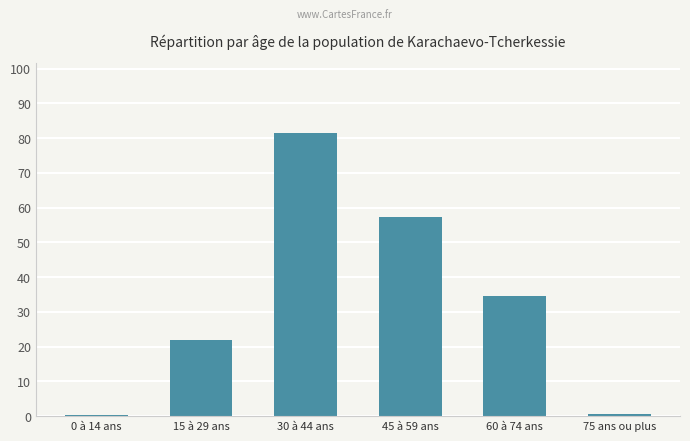

What is the label of the 6th bar from the left?

75 ans ou plus